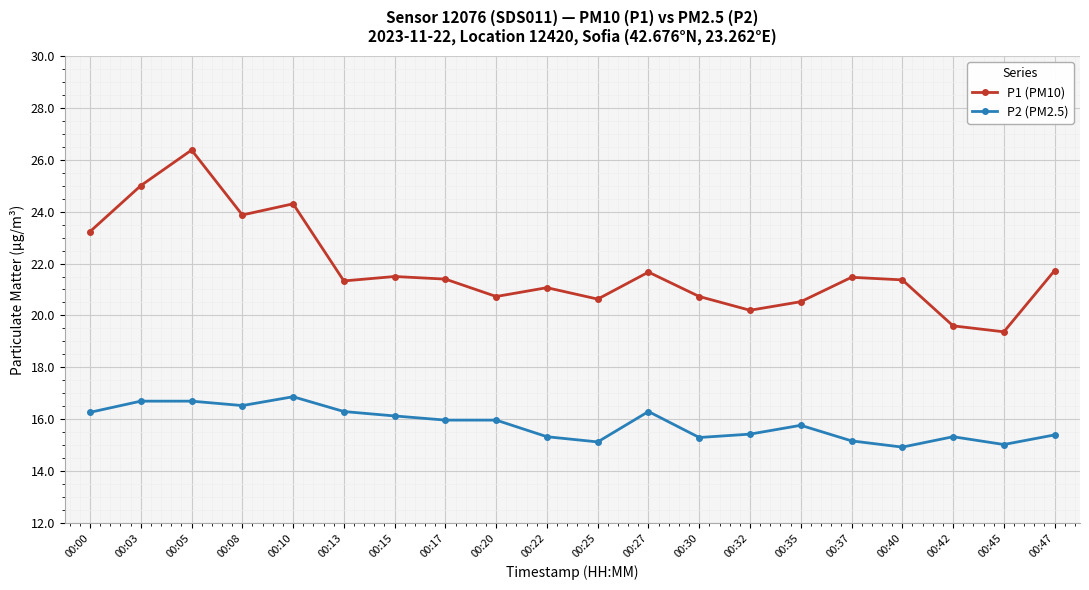

Which series changed the most between 00:08 and 00:40?

P1 (PM10)